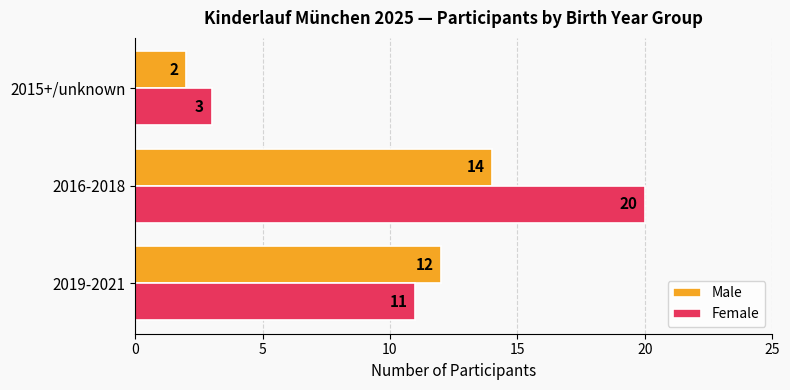

What are all the series names shown in the legend?

Male, Female